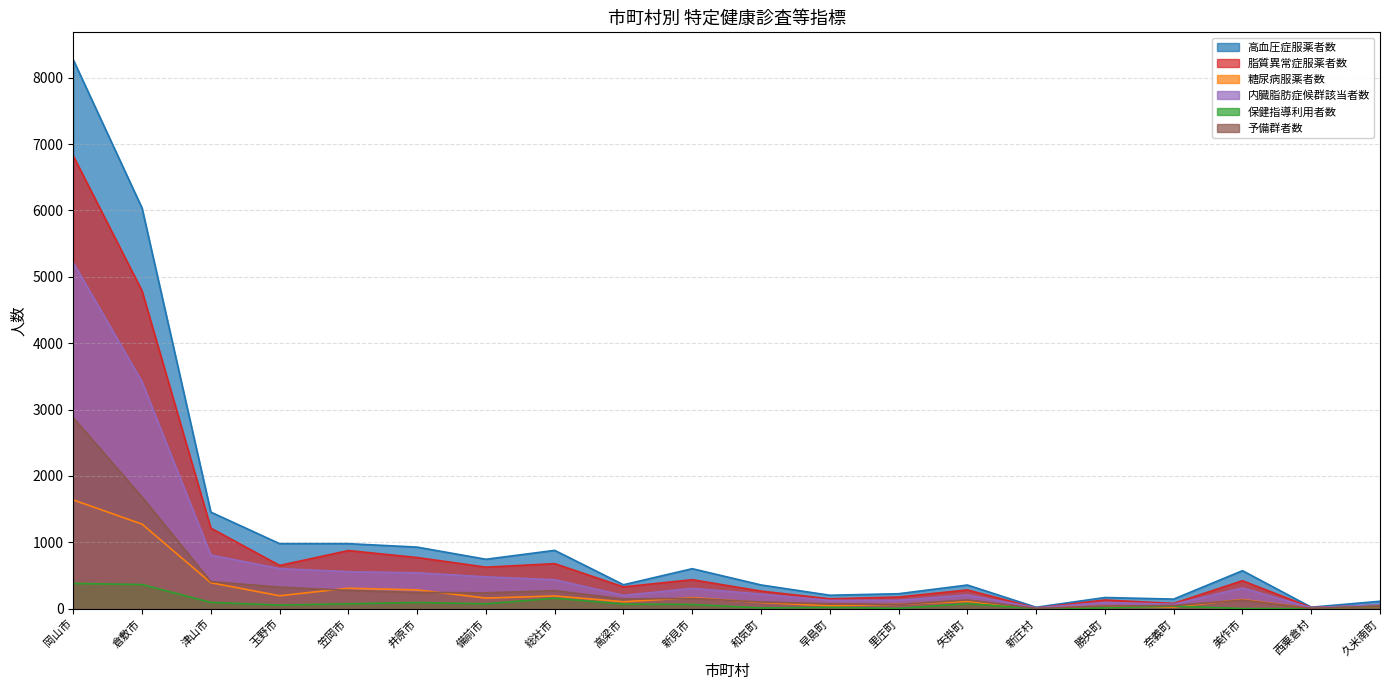

Reading left to right, extract all data points from this chart.

高血圧症服薬者数: 8269	6035	1455	980	980	928	745	879	361	603	358	203	226	357	22	169	145	573	23	112
脂質異常症服薬者数: 6821	4786	1214	652	876	771	626	679	329	437	265	149	176	283	11	131	80	422	18	53
糖尿病服薬者数: 1639	1274	391	195	309	284	160	192	105	167	94	45	66	111	4	37	26	139	4	36
内臓脂肪症候群該当者数: 5214	3417	808	604	558	541	480	437	201	306	220	125	127	208	14	94	67	313	14	62
保健指導利用者数: 381	364	95	55	74	94	74	158	70	64	12	20	5	76	1	13	40	2	2	38
予備群者数: 2877	1680	408	325	276	245	240	272	147	155	101	74	64	132	5	40	48	130	5	38